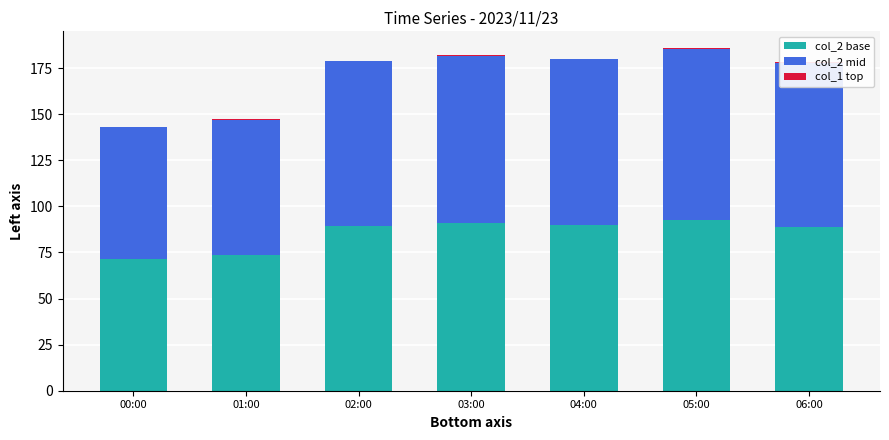

How many categories are shown in the chart?

7